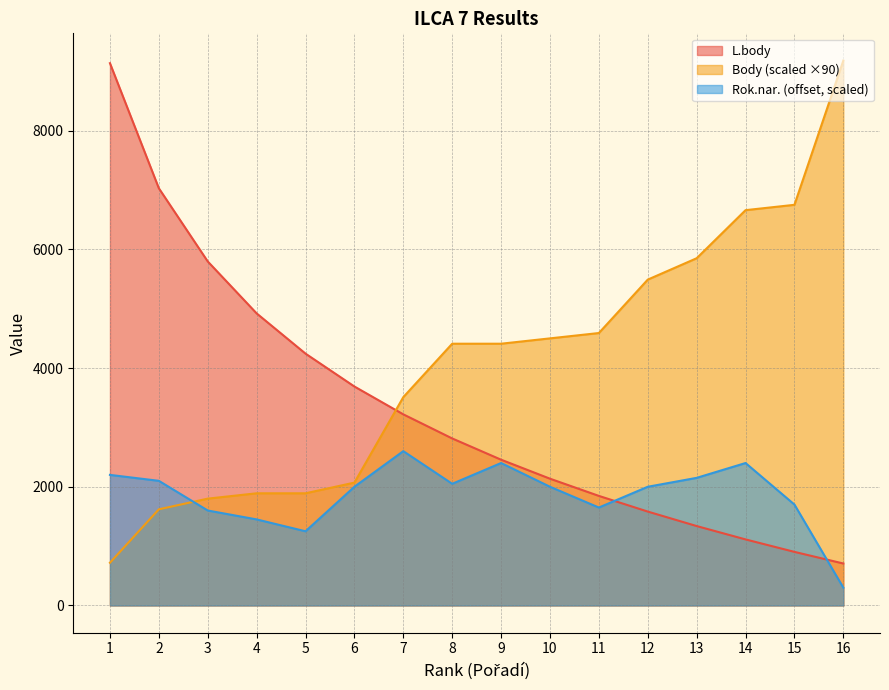

Reading right to left, extract all data points from this chart.

L.body: 16=707	15=903	14=1113	13=1338	12=1582	11=1846	10=2136	9=2456	8=2814	7=3220	6=3689	5=4243	4=4921	3=5796	2=7029	1=9136
Body: 16=9180	15=6750	14=6660	13=5850	12=5490	11=4590	10=4500	9=4410	8=4410	7=3510	6=2070	5=1890	4=1890	3=1800	2=1620	1=720
Rok.nar.: 16=300	15=1700	14=2400	13=2150	12=2000	11=1650	10=2000	9=2400	8=2050	7=2600	6=2000	5=1250	4=1450	3=1600	2=2100	1=2200